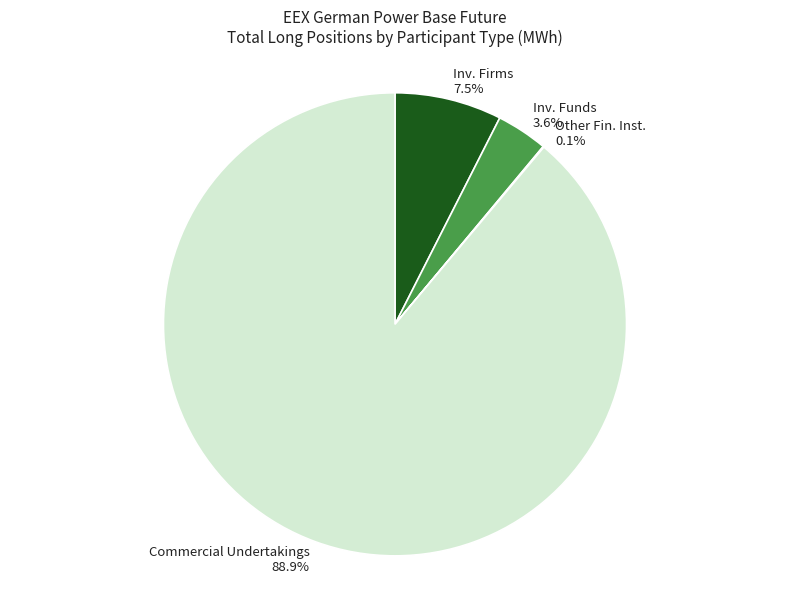

Which slice represents more than half of the pie?

Commercial Undertakings 88.9%